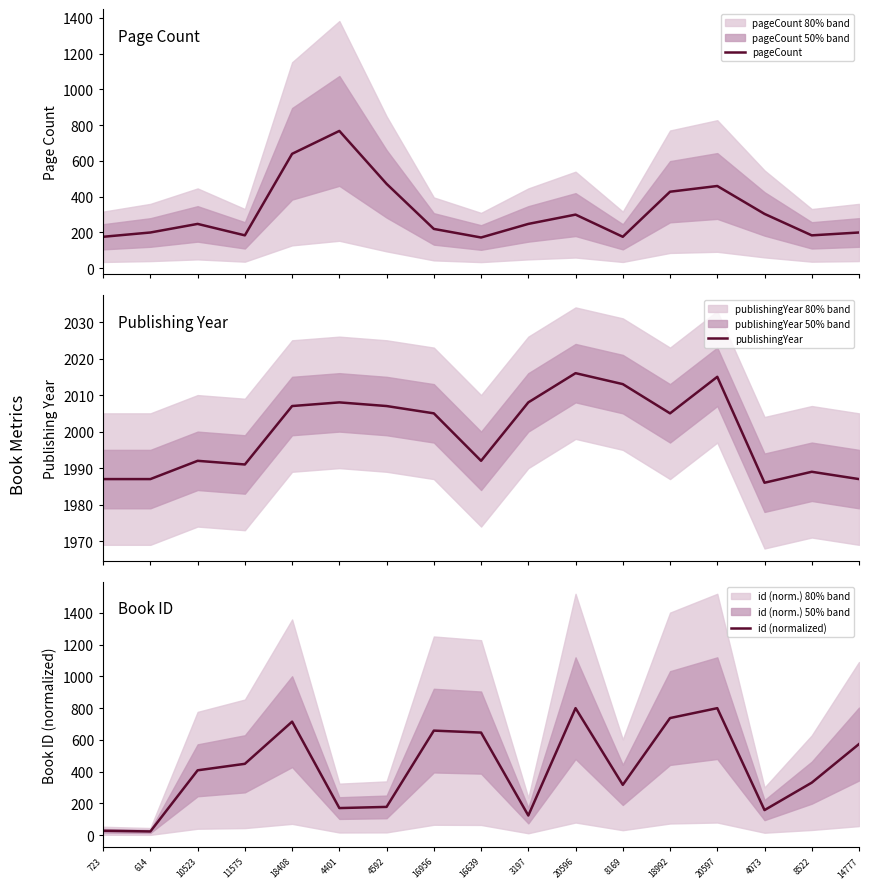

Reading left to right, list all the values displayed in this chart.

pageCount: 176.0	200.0	248.0	184.0	640.0	768.0	472.0	220.0	172.0	248.0	300.0	176.0	428.0	460.0	304.0	184.0	200.0
publishingYear: 1987.0	1987.0	1992.0	1991.0	2007.0	2008.0	2007.0	2005.0	1992.0	2008.0	2016.0	2013.0	2005.0	2015.0	1986.0	1989.0	1987.0
id (normalized): 28.1	23.8	408.7	449.6	715.0	170.9	178.4	658.6	646.3	124.2	800.0	317.3	737.7	800.0	158.2	331.0	573.9